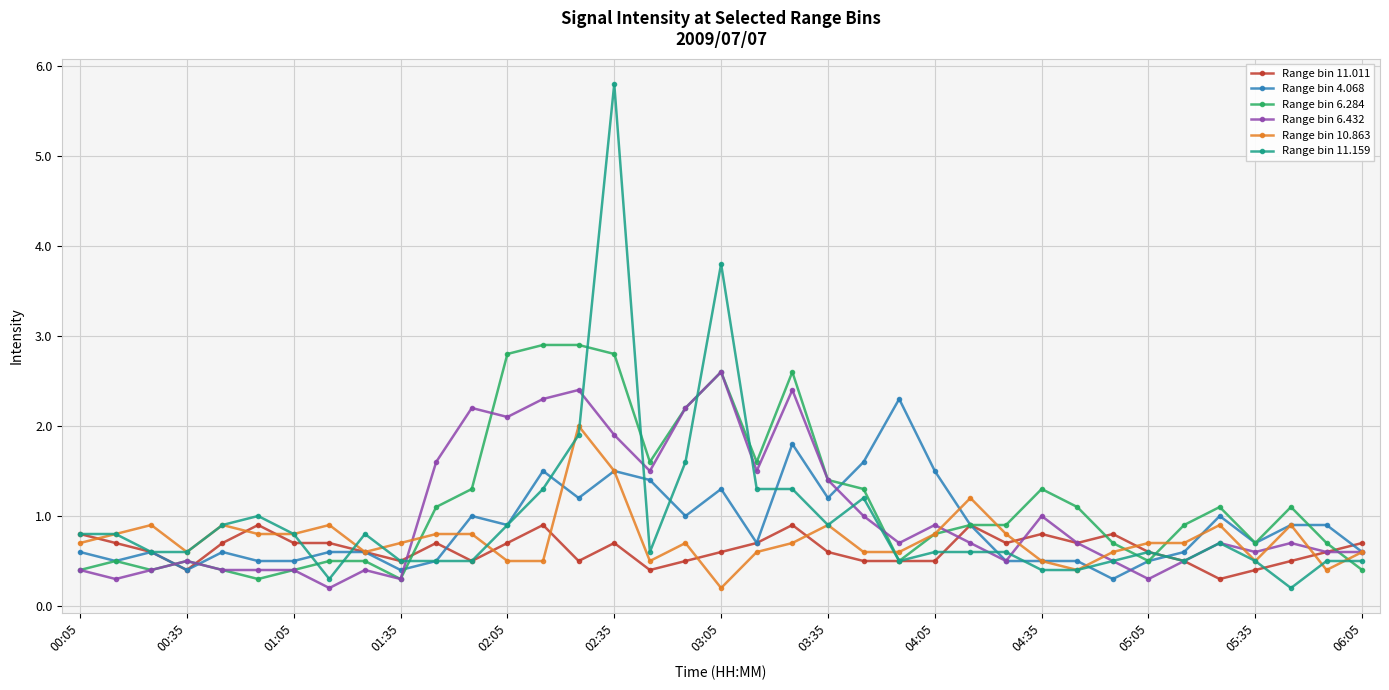

True or false: Range bin 6.432 has more than 2 points higher than both neighbors.

True